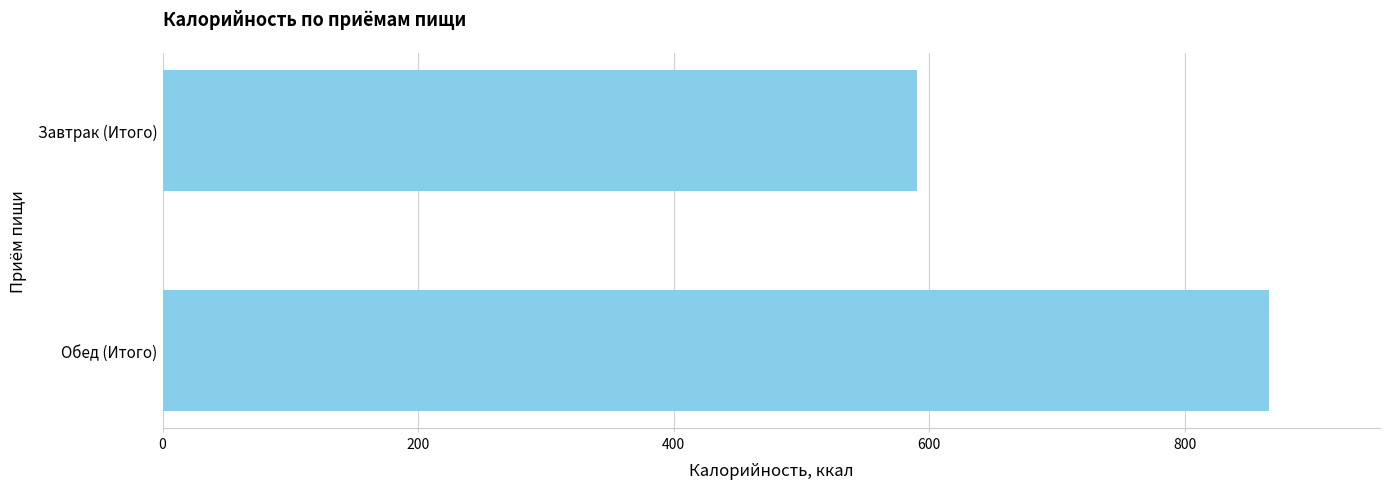

What is the ratio of the value at Завтрак (Итого) to the value at Обед (Итого)?

0.7